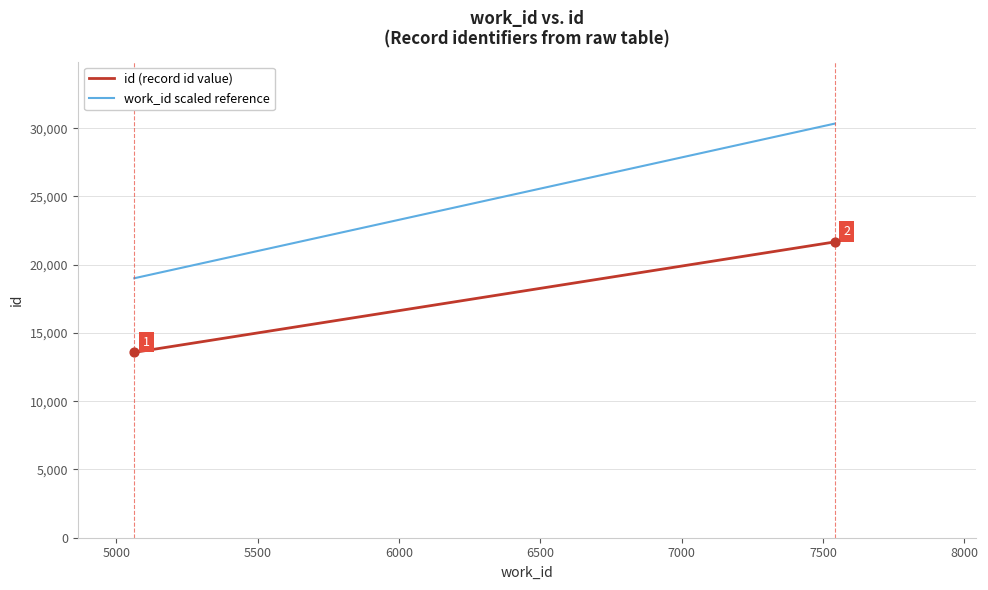

Which series has the widest spread of values?

work_id scaled reference